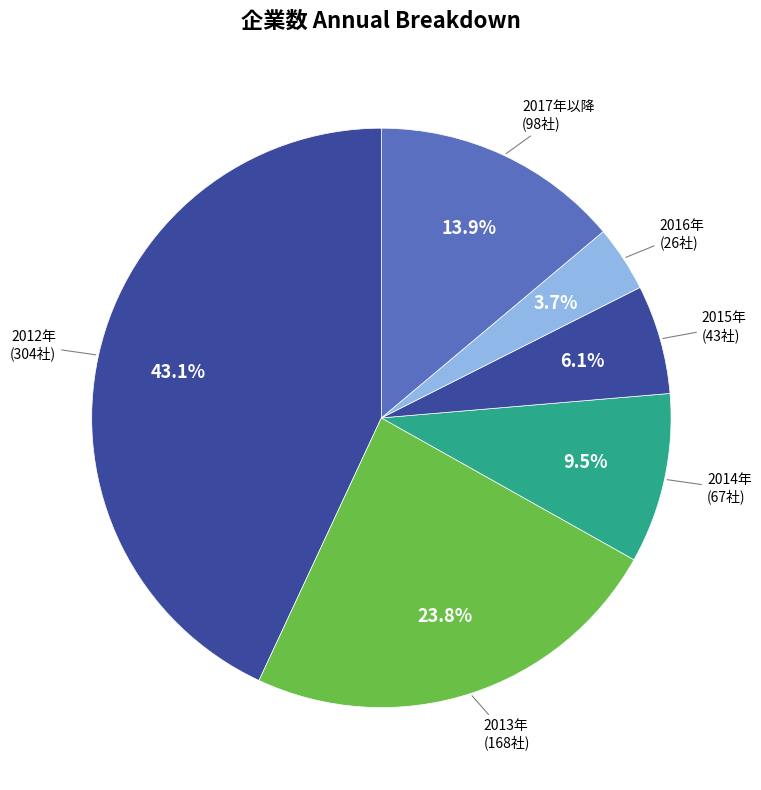

Which category has the smallest portion of the pie?

2016年